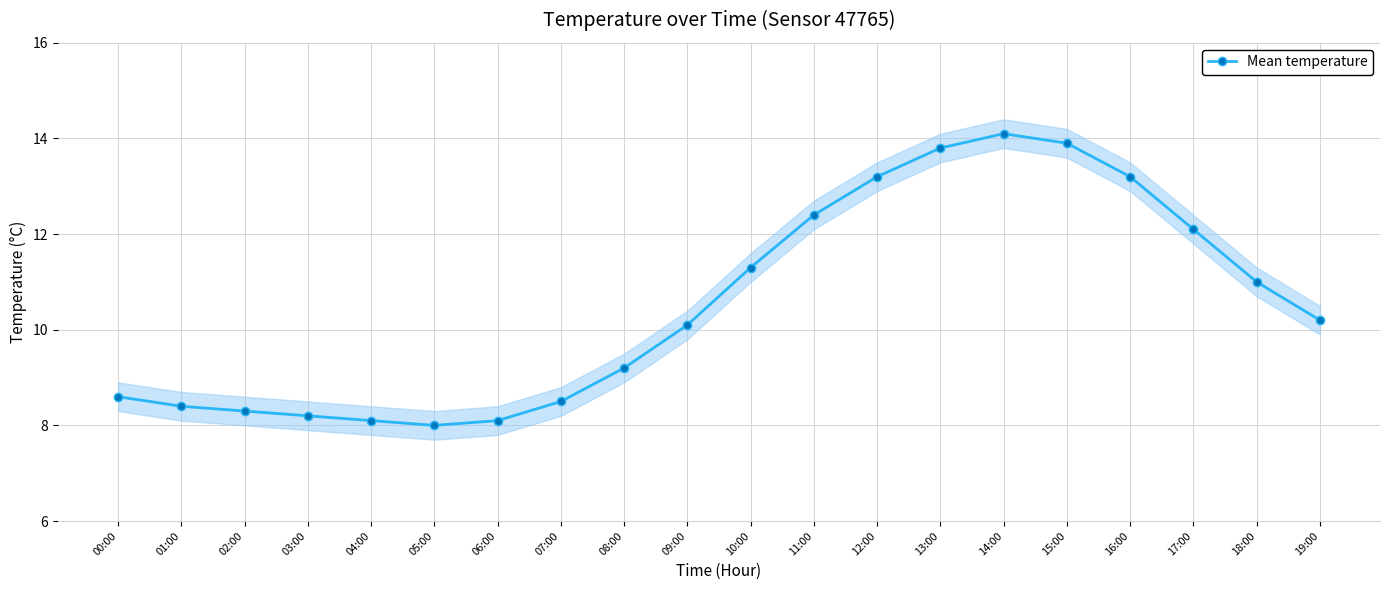

Reading left to right, transcribe all the data shown in this chart.

8.6	8.4	8.3	8.2	8.1	8.0	8.1	8.5	9.2	10.1	11.3	12.4	13.2	13.8	14.1	13.9	13.2	12.1	11.0	10.2